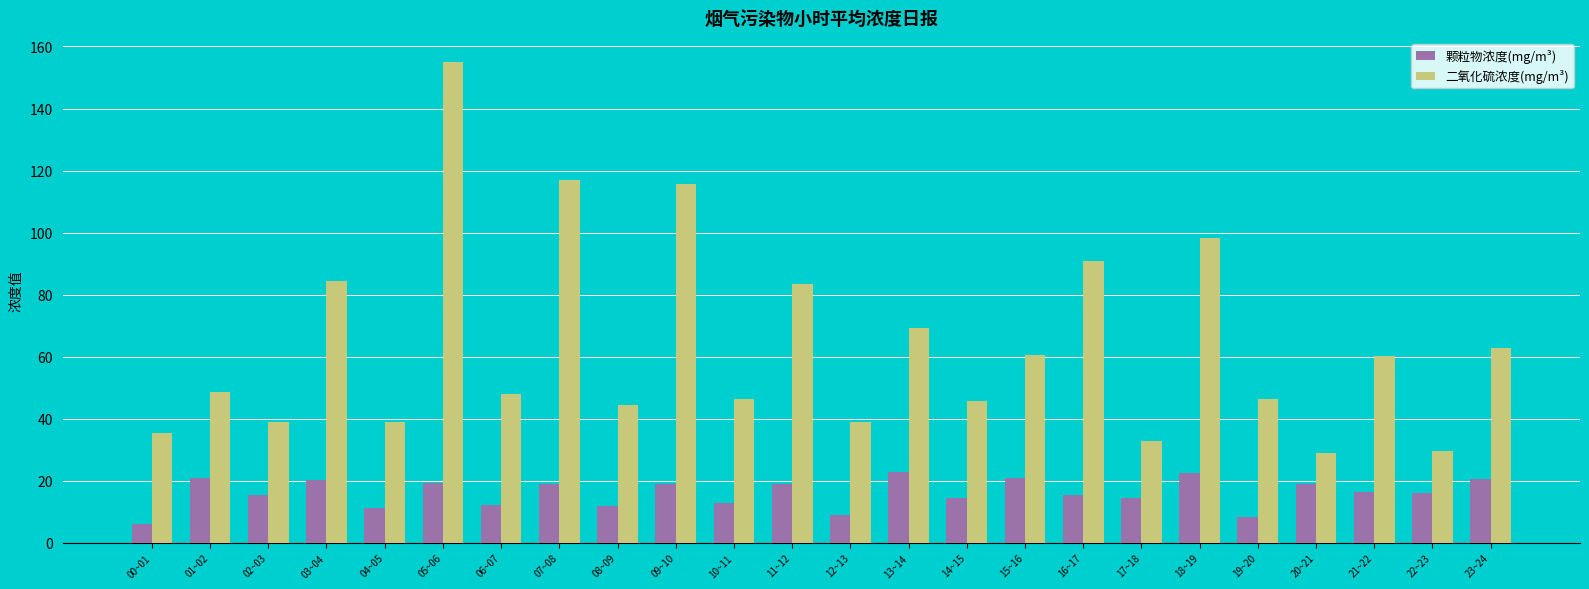

The value of 颗粒物浓度(mg/m³) at 02~03 is 15.5. True or false?

True